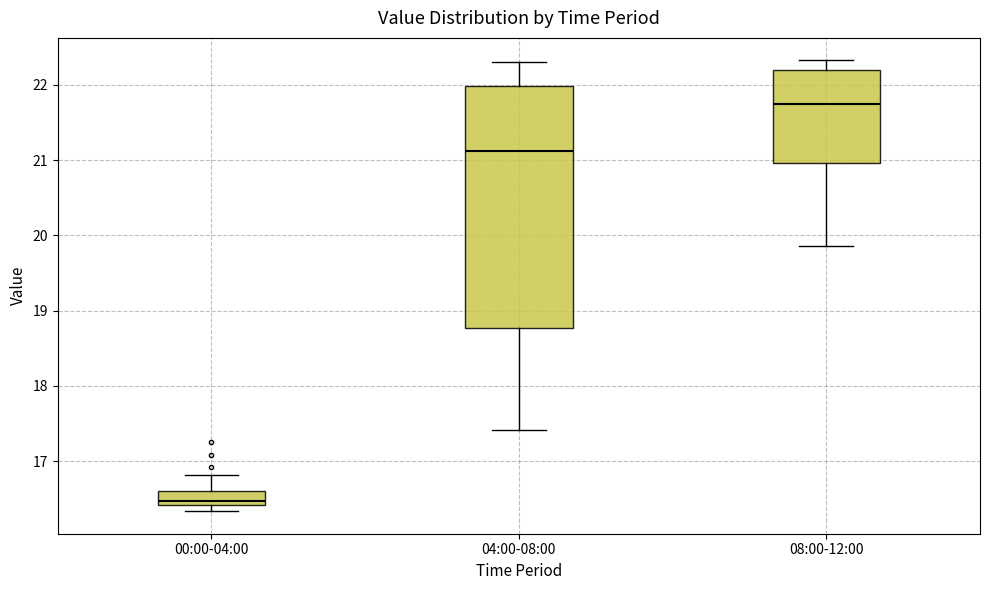

Which box is the tallest, from its lower edge to its upper edge?

04:00-08:00